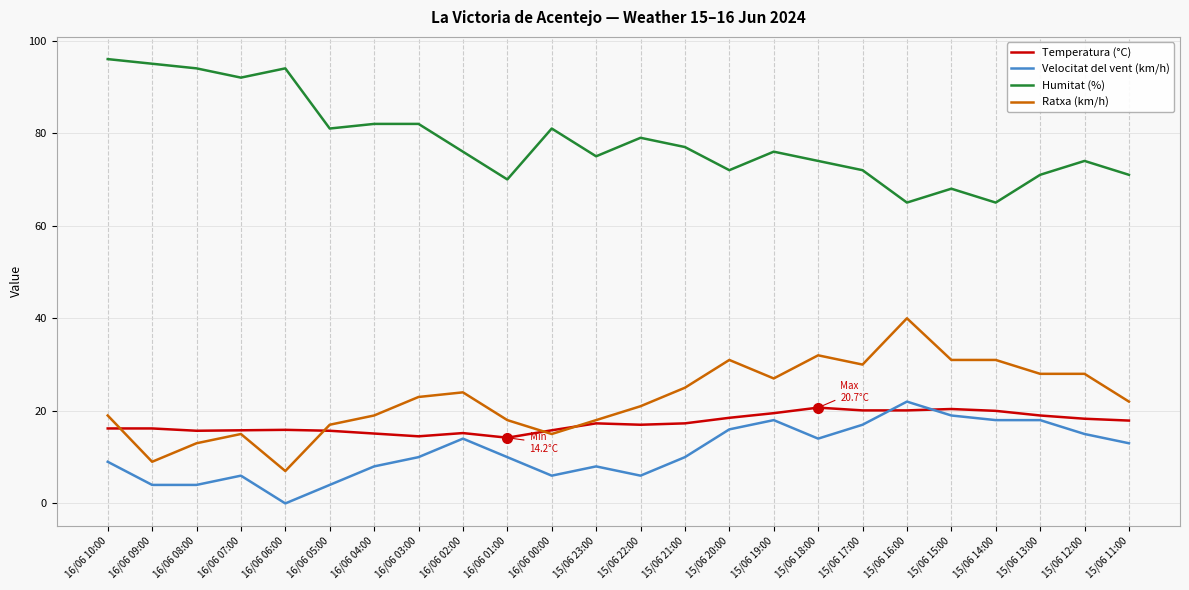

What is the sum of the Humitat (%) values at 16/06 01:00 and 16/06 08:00?

164.0